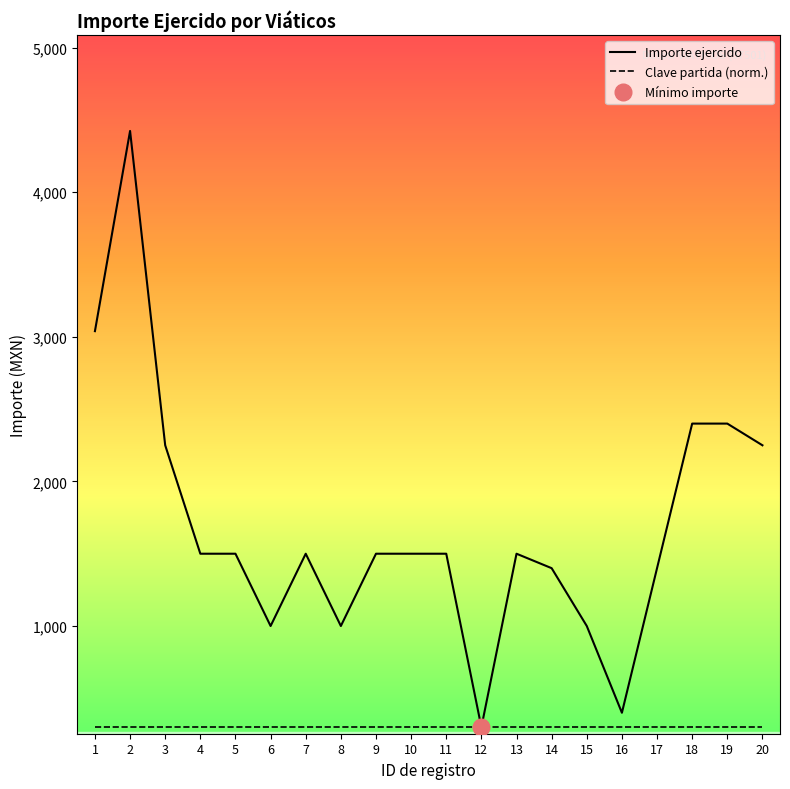

Reading left to right, what are all the values shown in this chart?

Importe ejercido: 1=3039.4	2=4424.0	3=2250.0	4=1500.0	5=1500.0	6=1000.0	7=1500.0	8=1000.0	9=1500.0	10=1500.0	11=1500.0	12=300.0	13=1500.0	14=1400.0	15=1000.0	16=400.0	17=1400.0	18=2400.0	19=2400.0	20=2250.0
Clave partida (norm.): 1=300.0	2=300.0	3=300.0	4=300.0	5=300.0	6=300.0	7=300.0	8=300.0	9=300.0	10=300.0	11=300.0	12=300.0	13=300.0	14=300.0	15=300.0	16=300.0	17=300.0	18=300.0	19=300.0	20=300.0